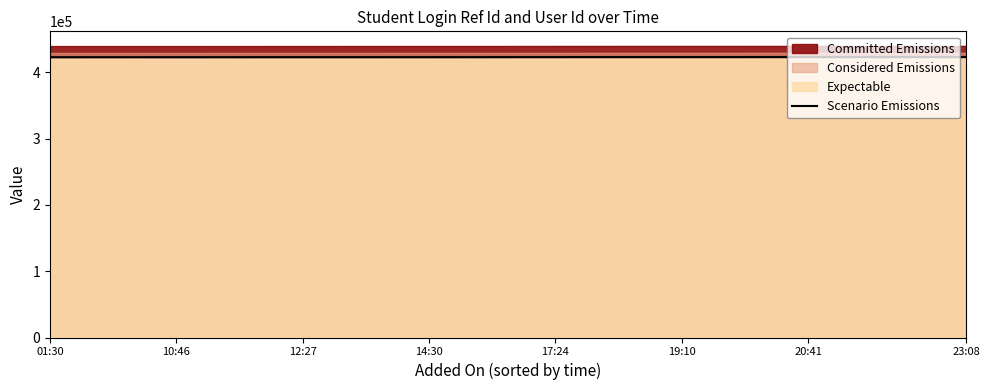

Reading left to right, extract all data points from this chart.

422938.3	422957.0	422962.0	422970.8	422973.8	422978.7	422984.6	423004.3	423006.3	423009.2	423016.1	423025.0	423026.0	423031.9	423039.8	423082.1	423089.0	423109.7	423113.6	423120.5	423127.4	423128.4	423129.4	423142.2	423143.2	423144.2	423146.2	423145.2	423149.1	423153.0